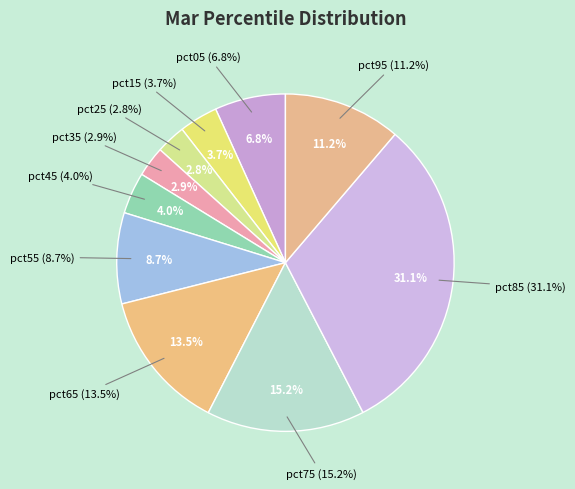

Is it true that pct15 is 12% of the pie?

False